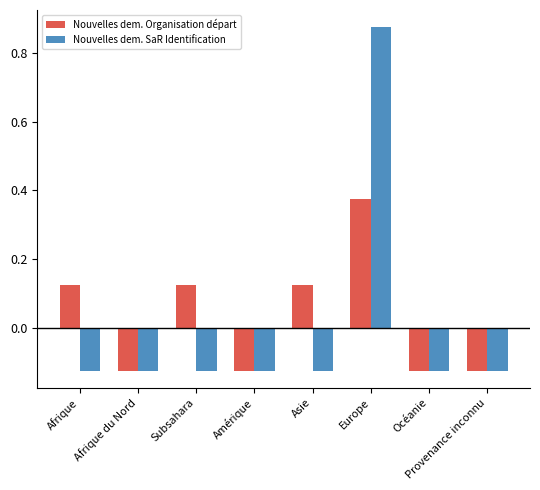

What position from the right is Europe?

3